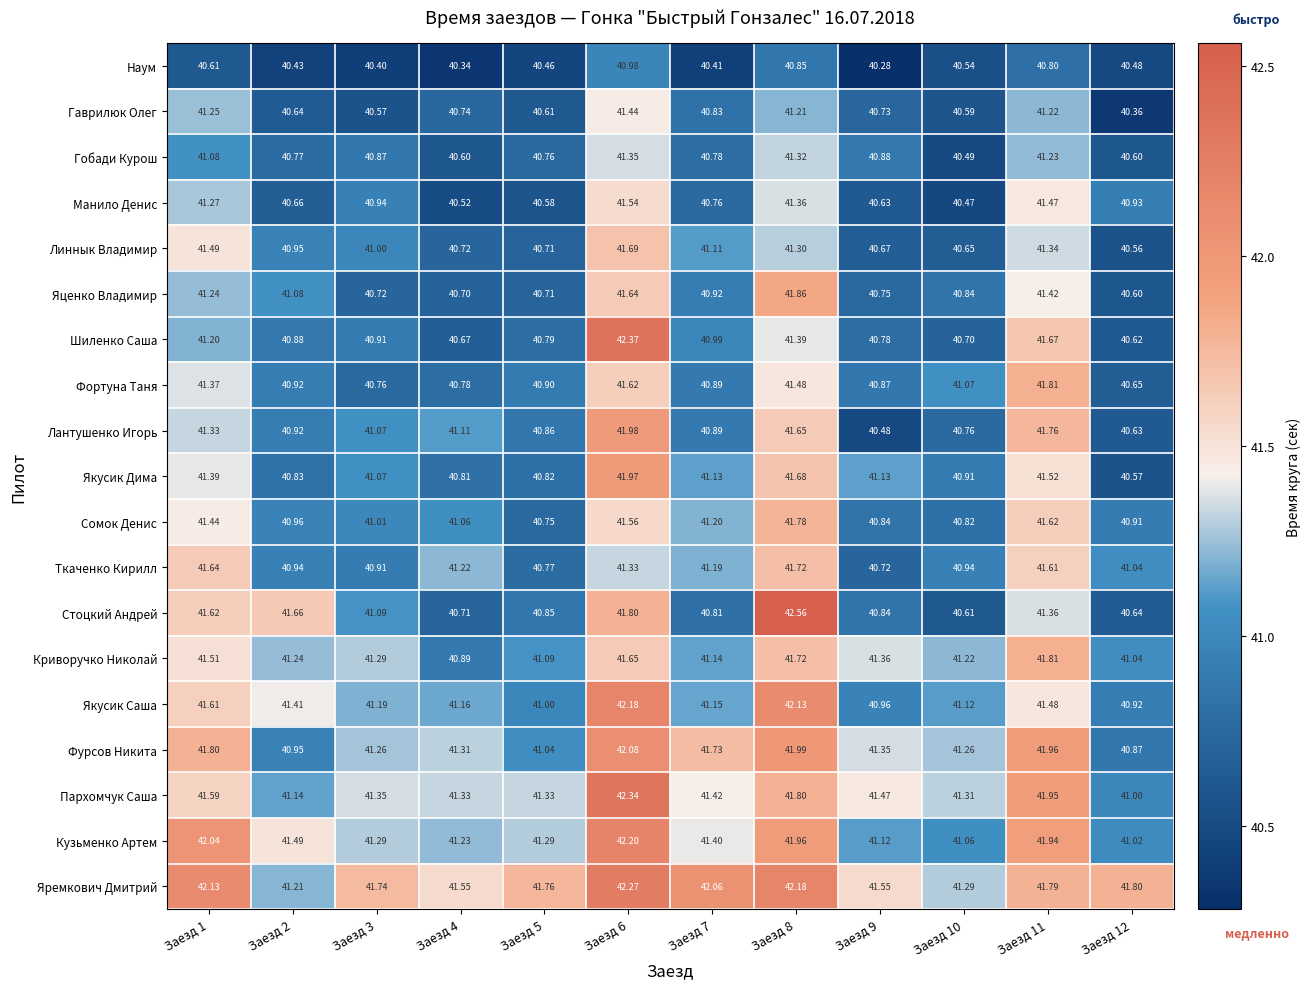

How many series are shown in this chart?

19